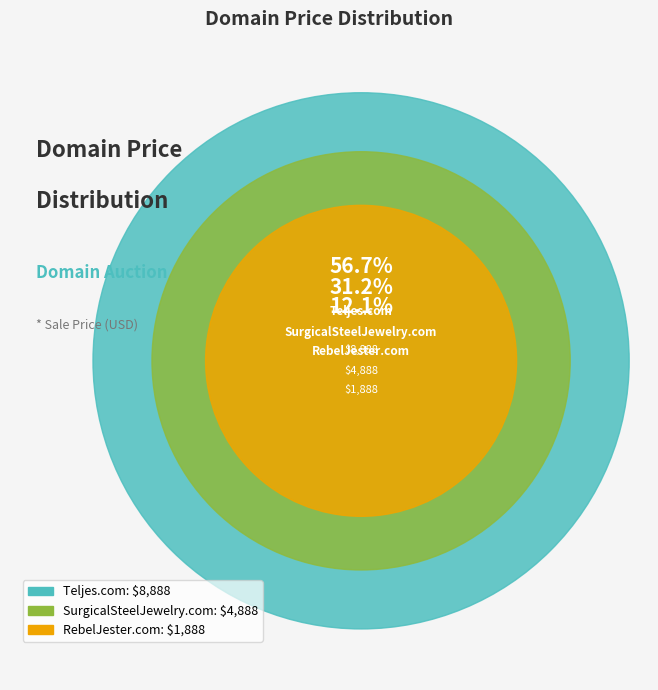

To the nearest percent, what is the difference between the largest and smallest slice percentages?

45%